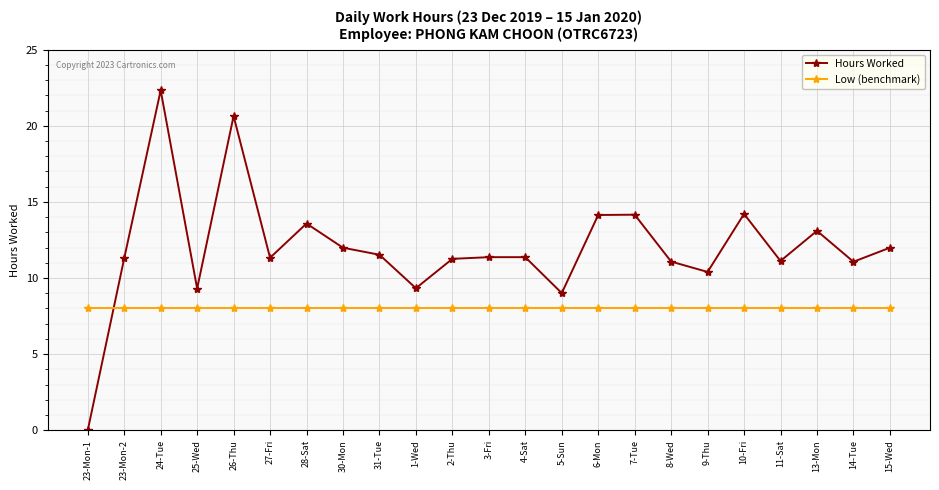

What is the label of the 23rd point from the right?

23-Mon-1